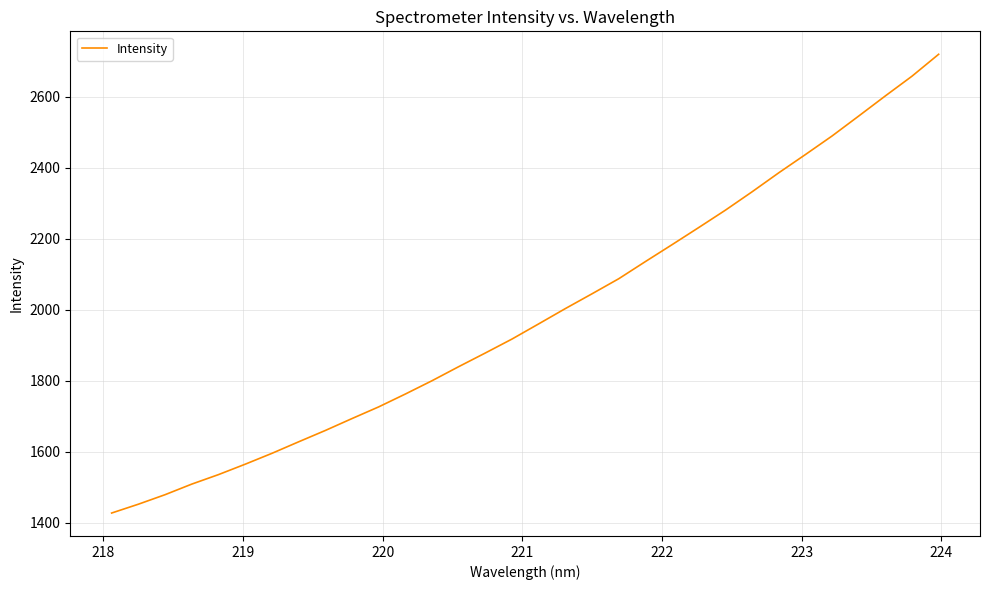

What is the maximum value shown in the chart?

2720.2